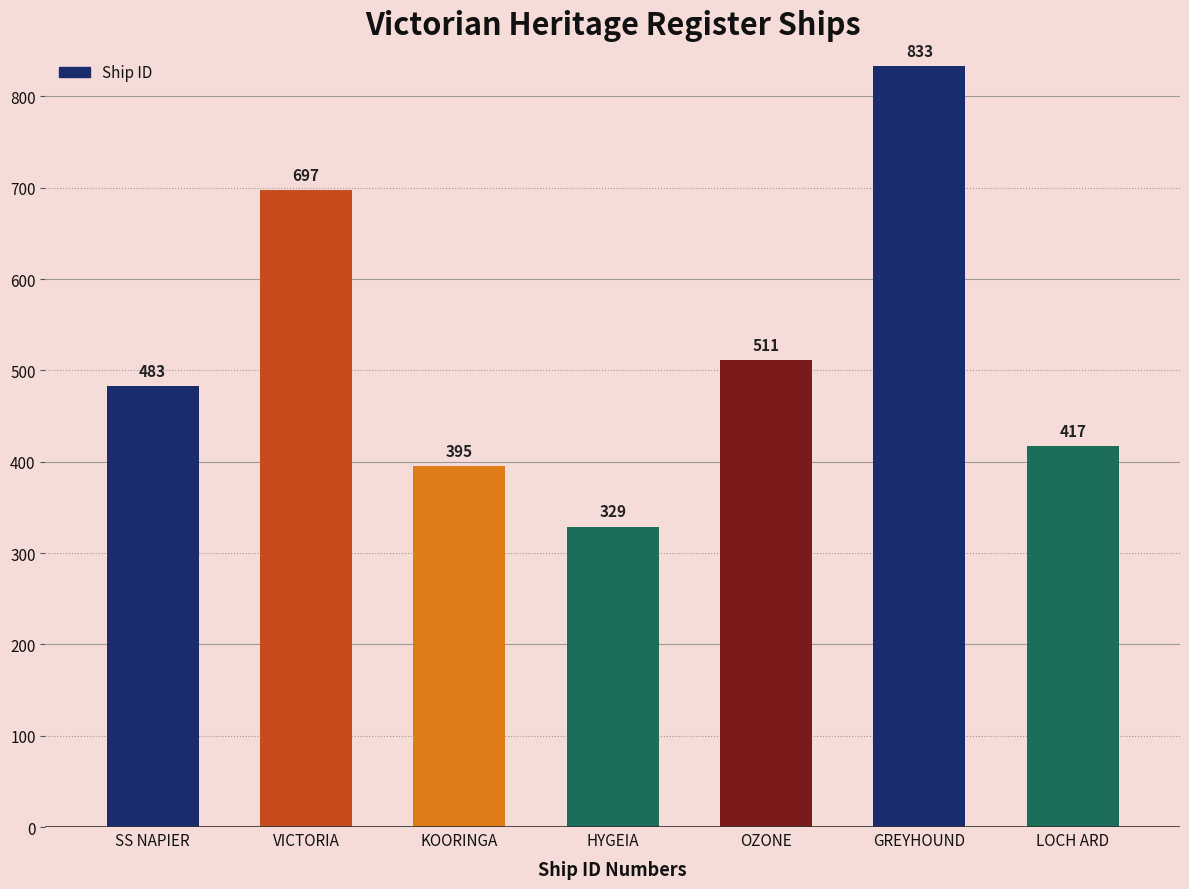

Rank the categories by value from lowest to highest.

HYGEIA, KOORINGA, LOCH ARD, SS NAPIER, OZONE, VICTORIA, GREYHOUND